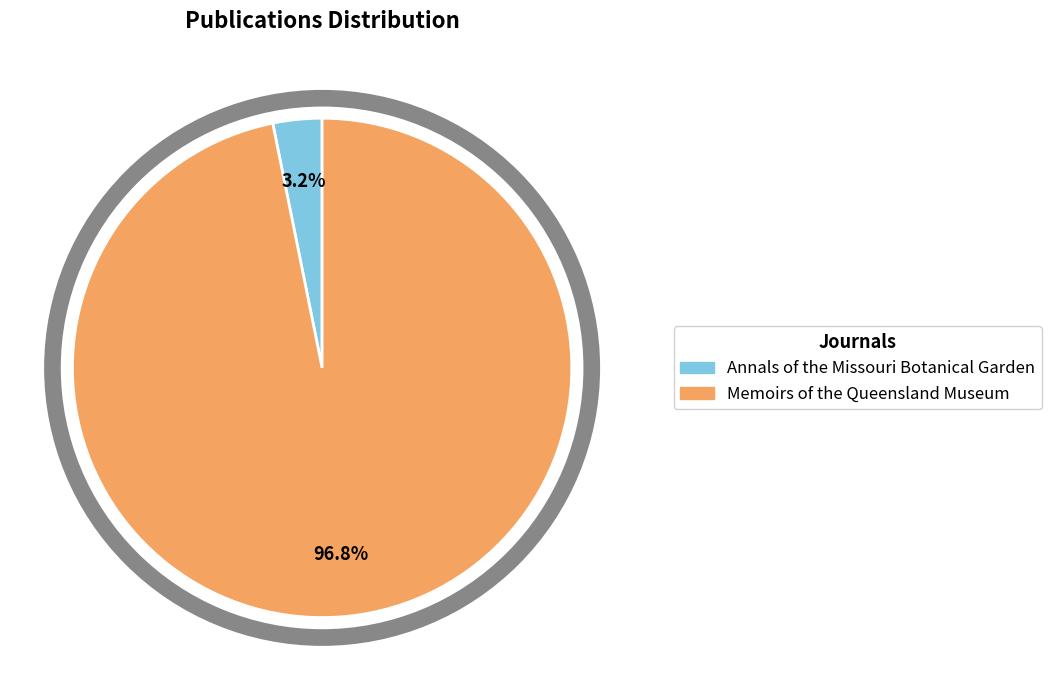

To the nearest percent, what is the combined percentage of Annals of the Missouri Botanical Garden and Memoirs of the Queensland Museum?

100%